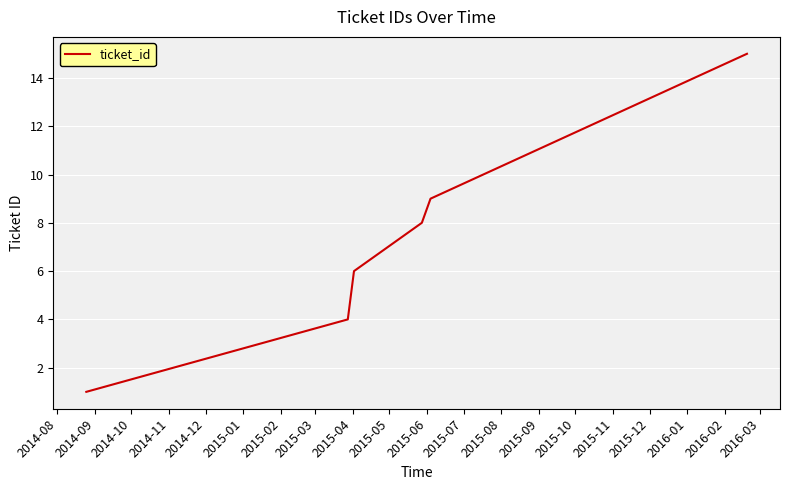

True or false: the data has more than 2 interior local peaks.

False